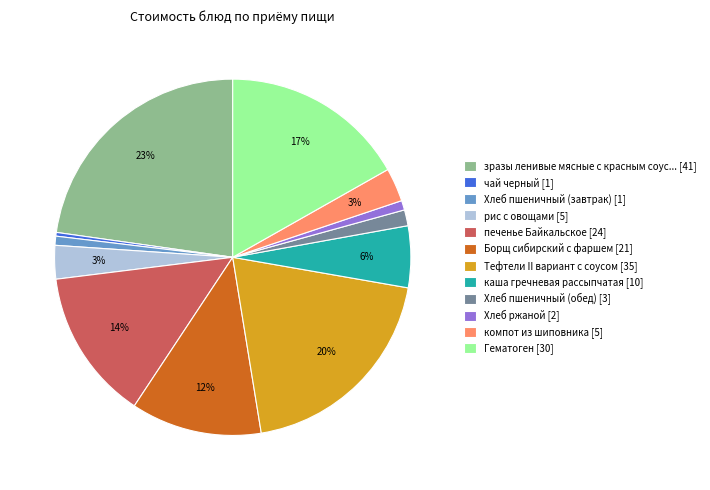

Is зразы ленивые мясные с красным соус... [41] the majority of the pie?

No